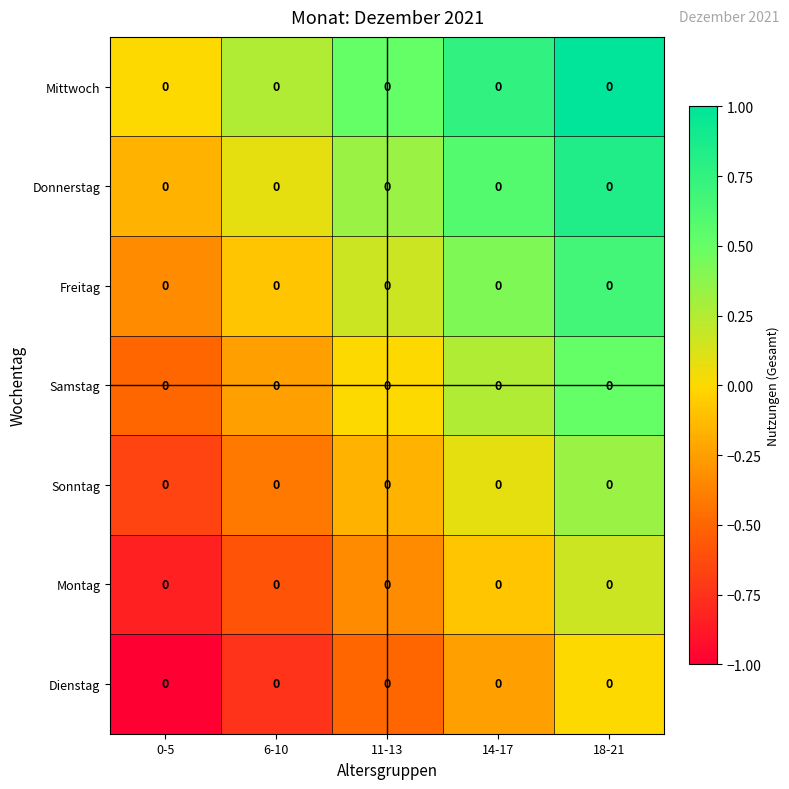

Is the value of Dienstag at 14-17 greater than the value of Sonntag at 11-13?

No